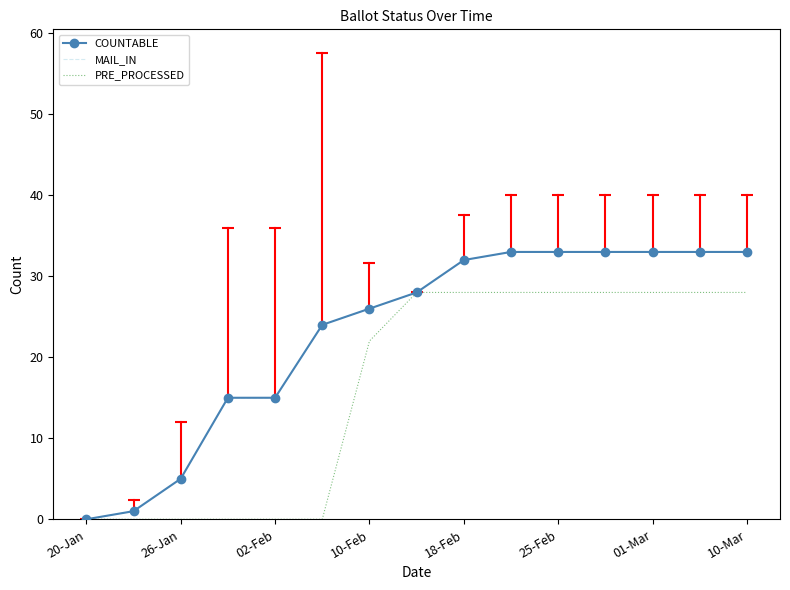

At how many categories does at least one series exceed 6?

12